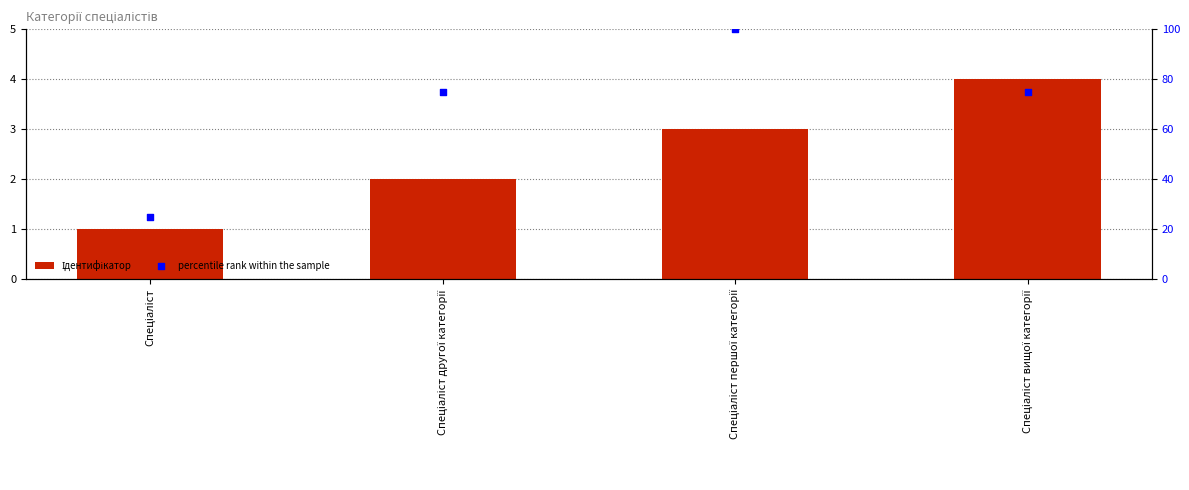

Is the value of percentile rank within the sample at Спеціаліст першої категорії greater than the value of Ідентифікатор at Спеціаліст другої категорії?

Yes